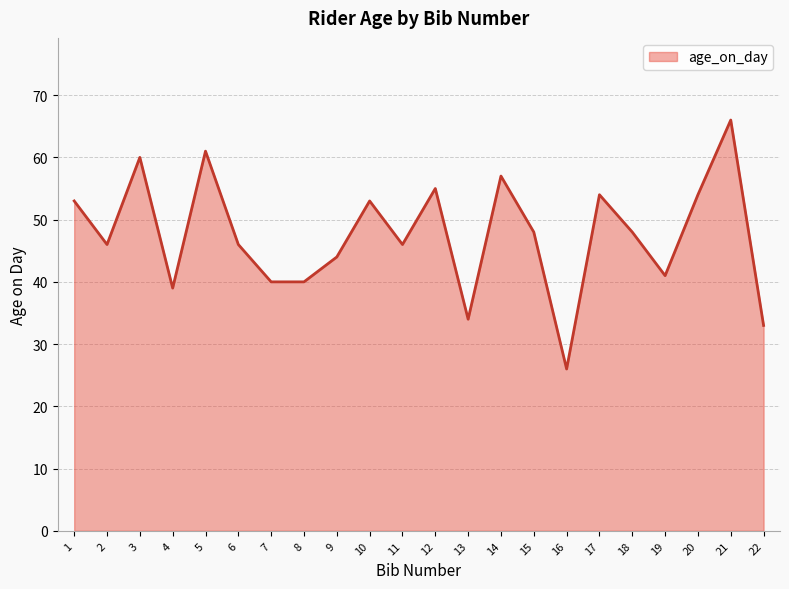

What is the change in value from 9 to 17?

+10